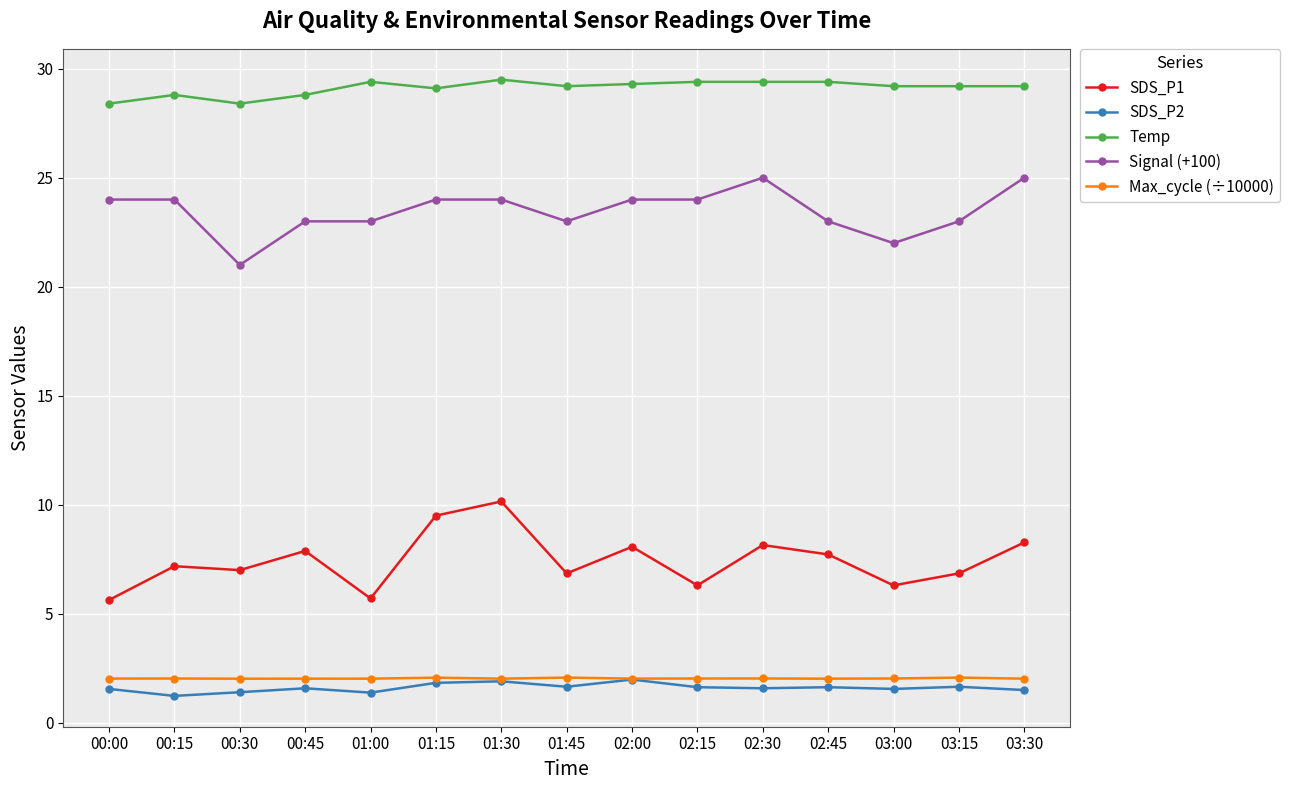

What is the label of the 10th point from the left?

02:15